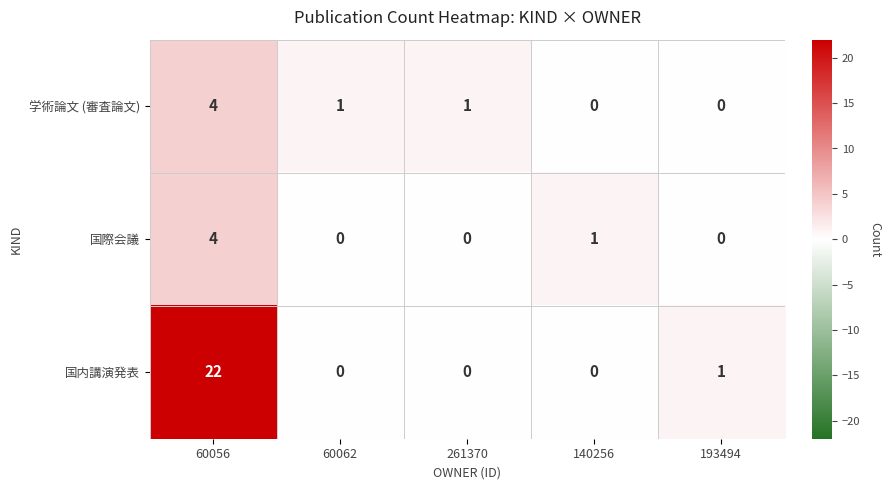

Which series has the largest total across all categories?

国内講演発表